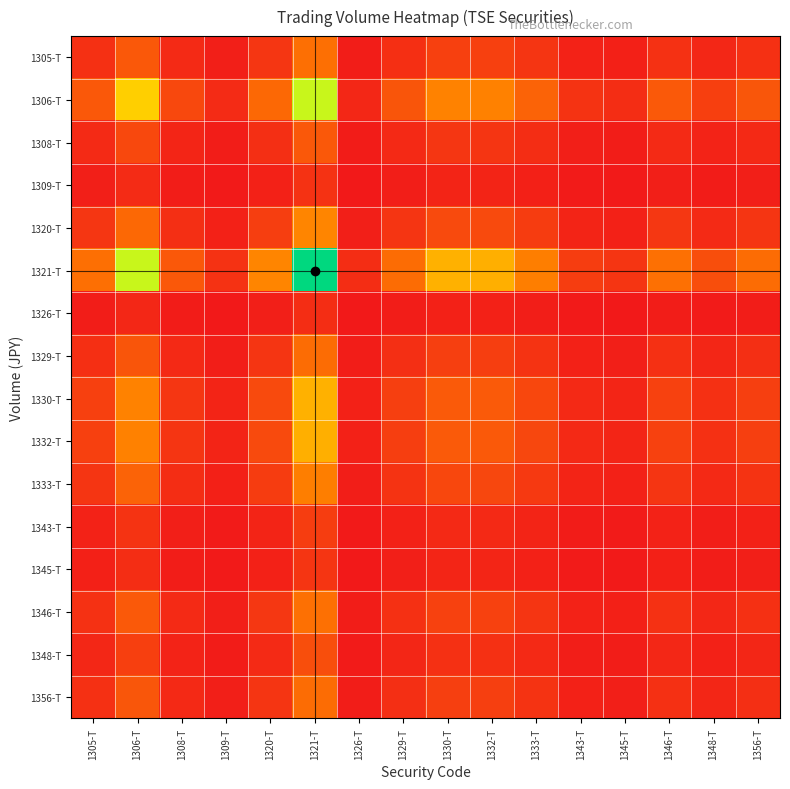

Which series changed the most between 1306-T and 1309-T?

1321-T